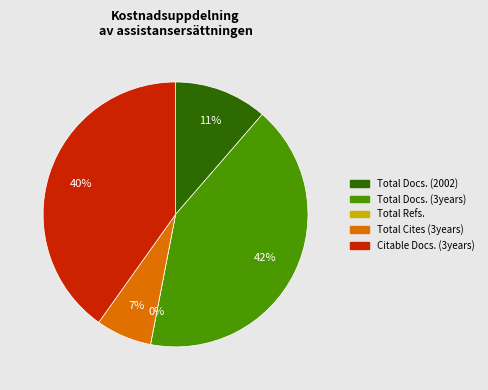

Which slice is the largest?

Total Docs. (3years)